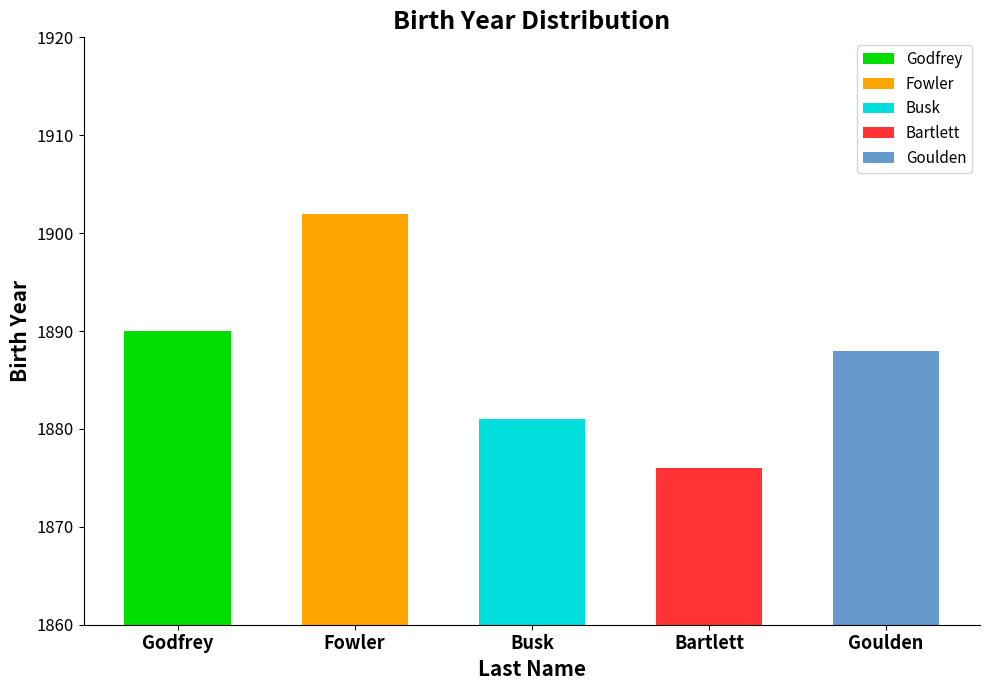

List the labels in order of value, smallest first.

Bartlett, Busk, Goulden, Godfrey, Fowler